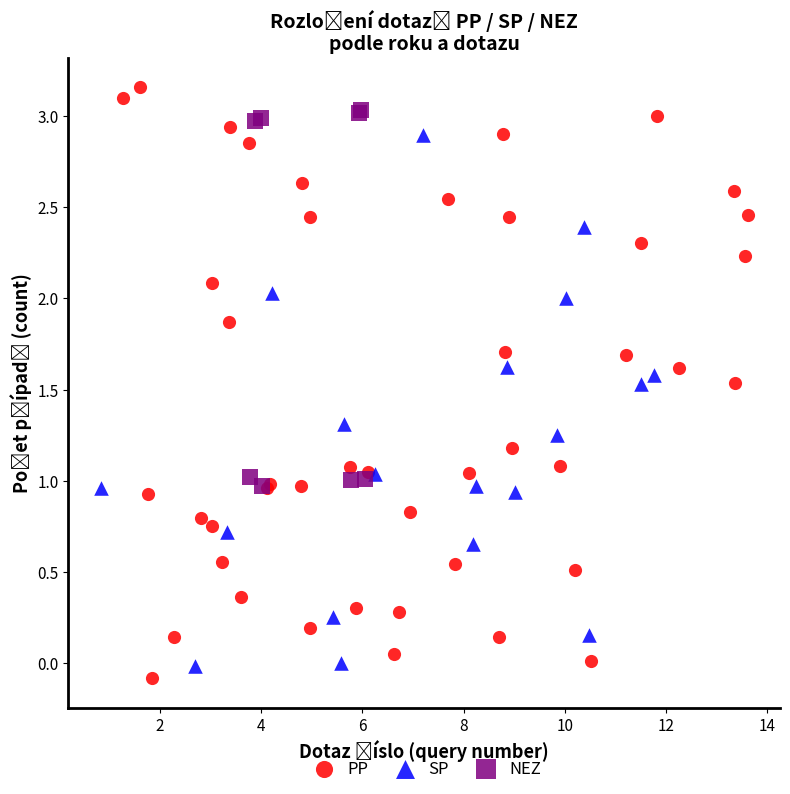

Which series has the largest Y range (max minus min)?

PP